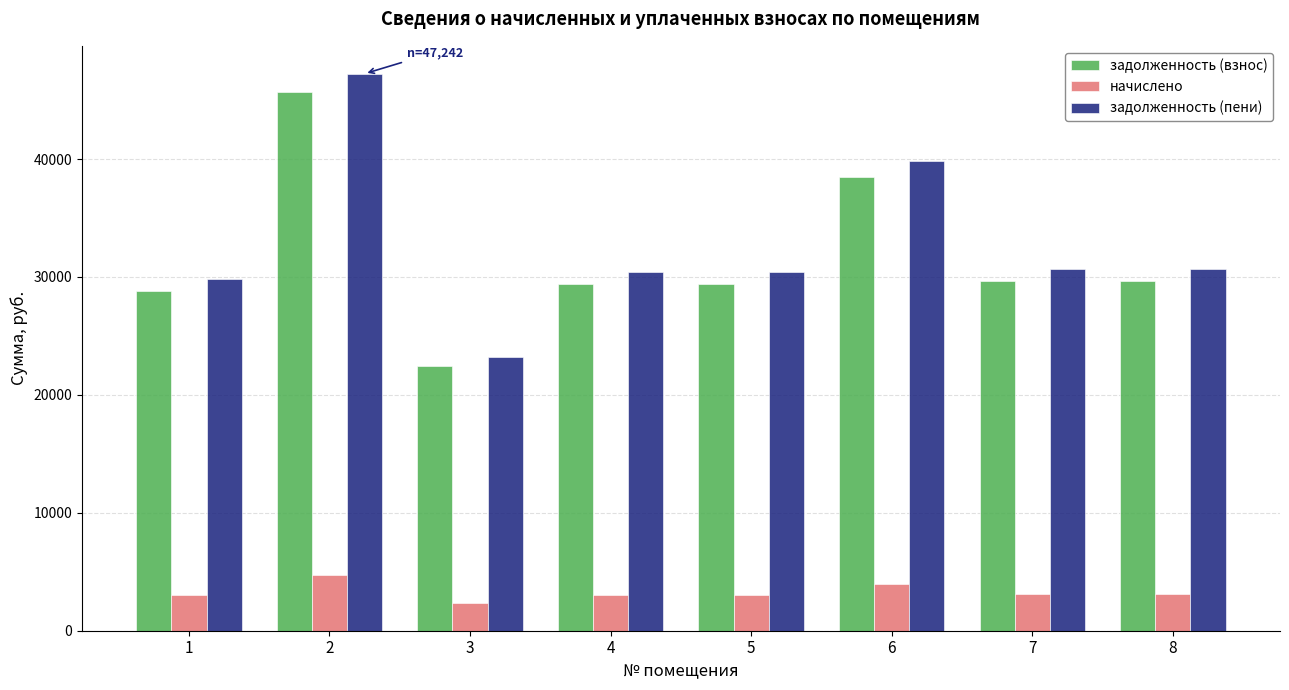

At how many categories does at least one series exceed 27402?

7